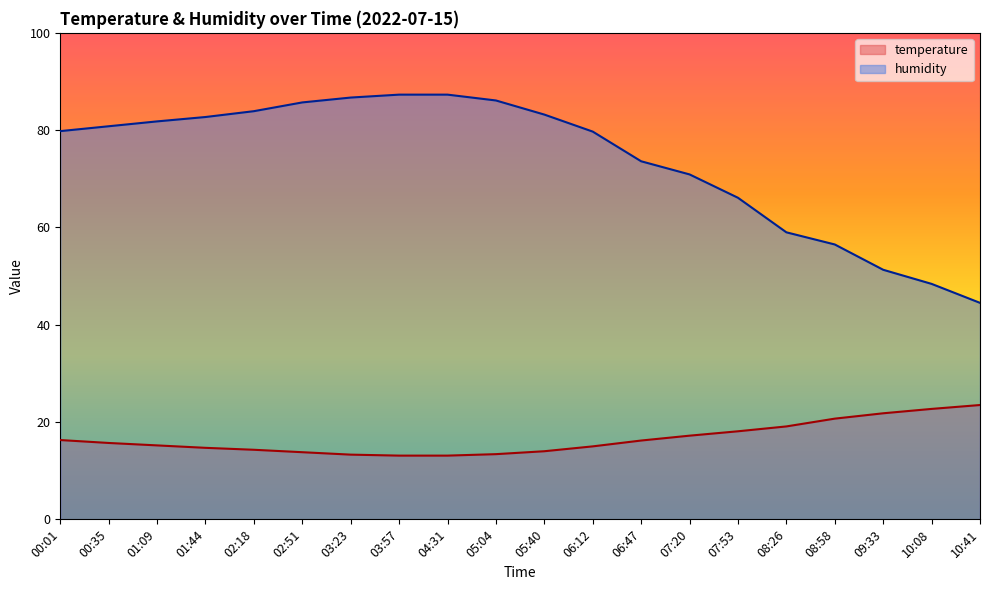

Rank the series at 03:23 from lowest to highest value.

temperature, humidity